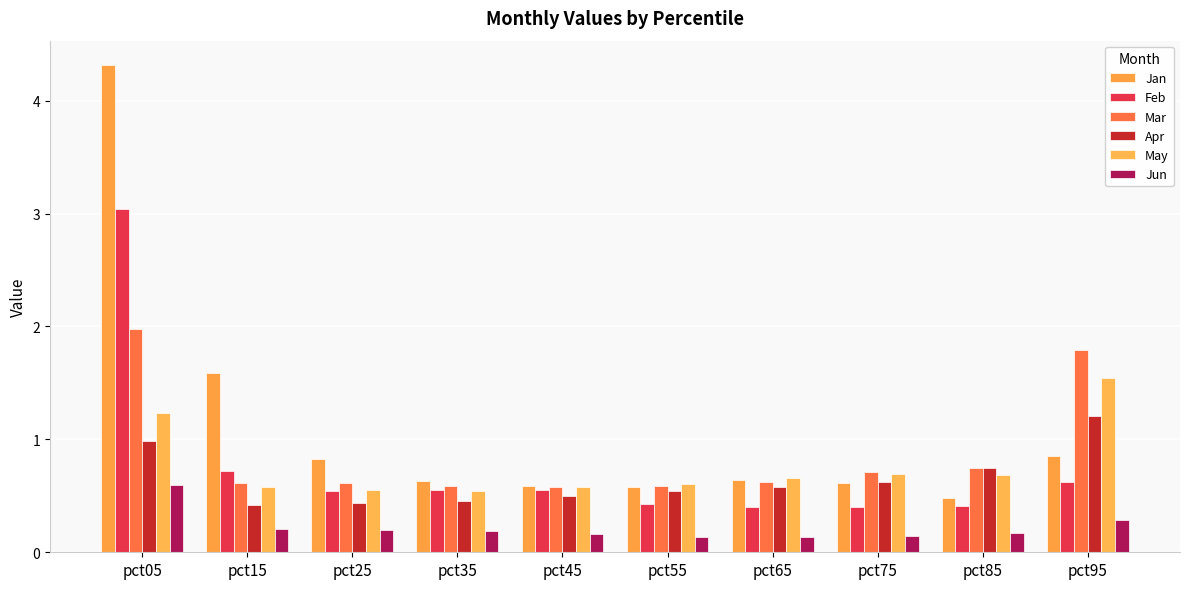

At which label is Mar closest to 1?

pct85